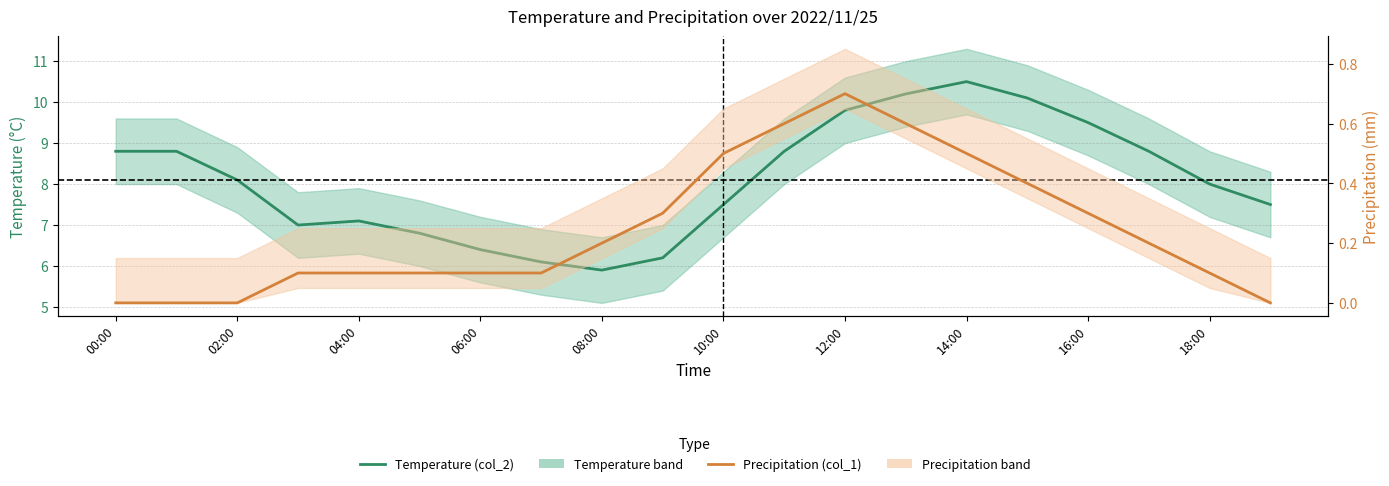

At which category does Precipitation (col_1) reach its first local peak?

12:00